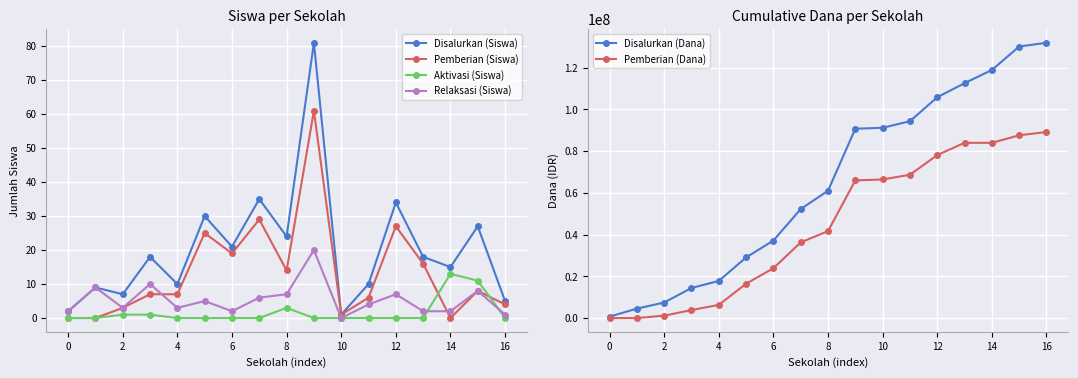

The Aktivasi (Siswa) series shows 0 at 4. True or false?

True